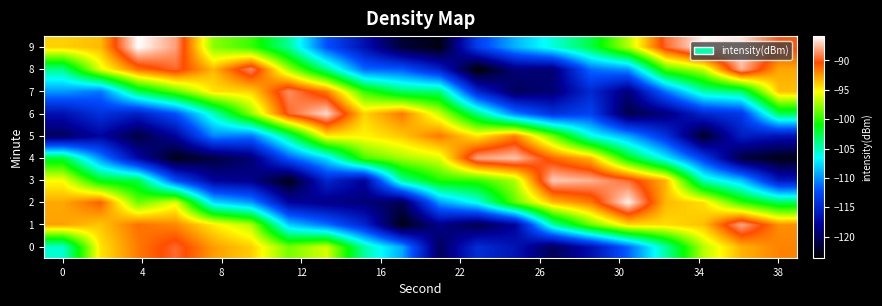

What is the smallest value displayed?

-123.6